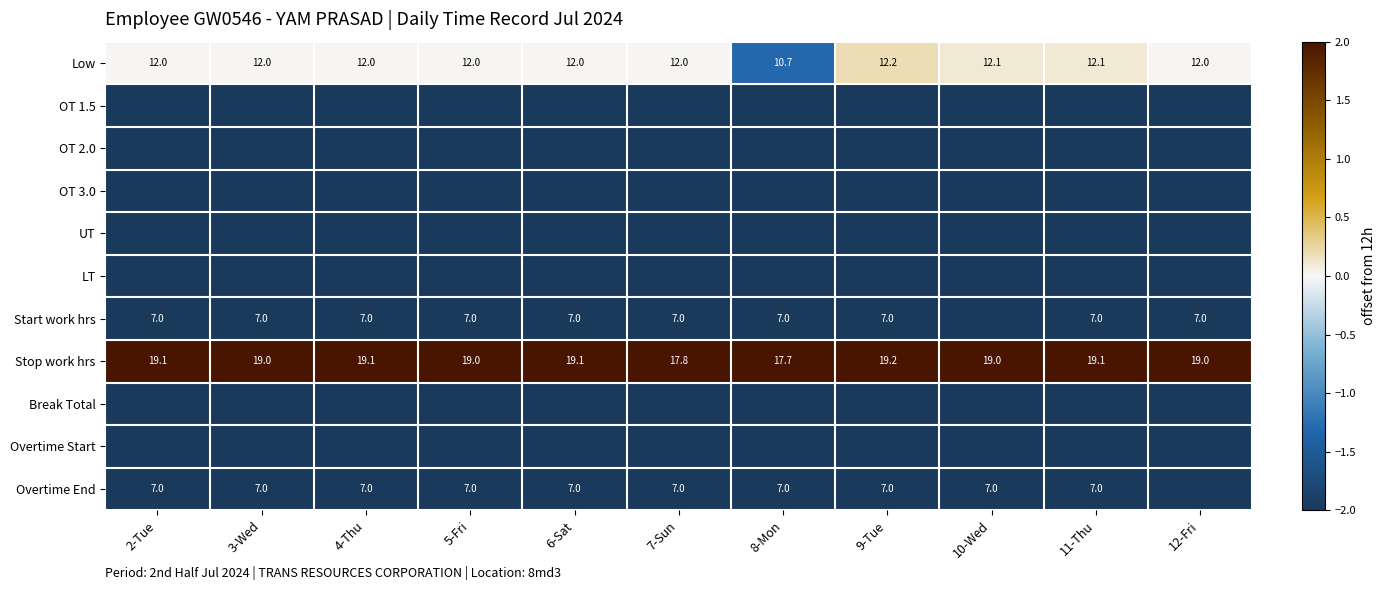

What is the difference between the maximum and minimum values in the Stop work hrs series?

1.5